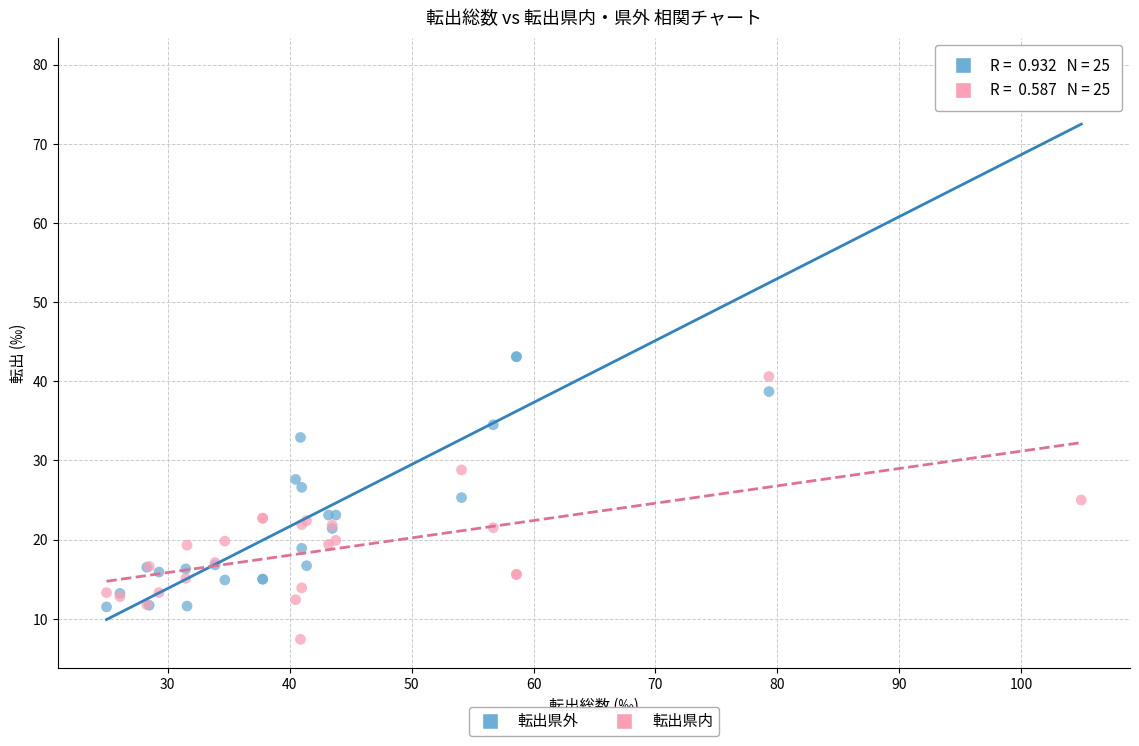

What are all the series names shown in the legend?

転出県外, 転出県内